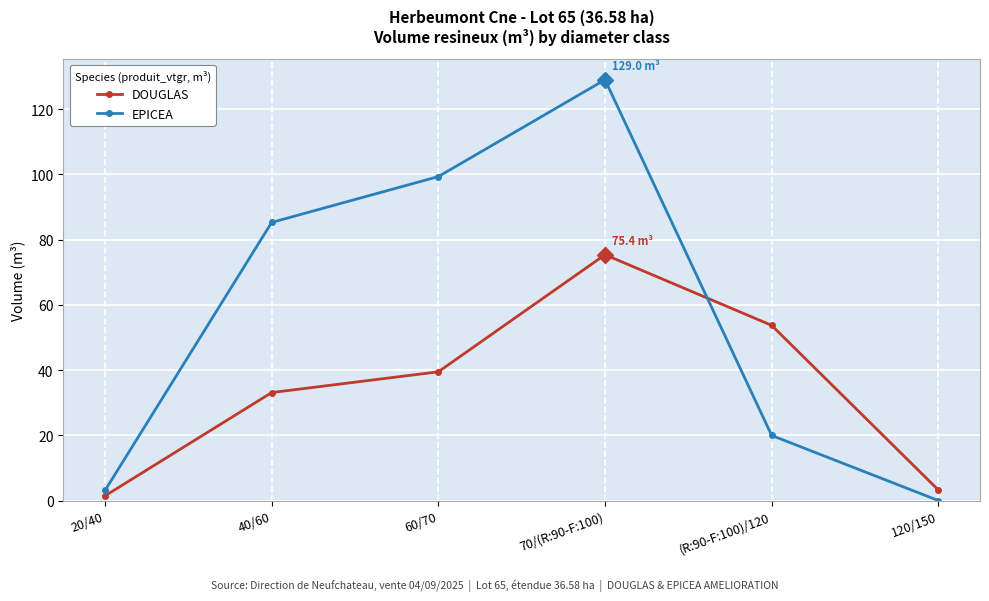

What is the label of the 1st point from the right?

120/150